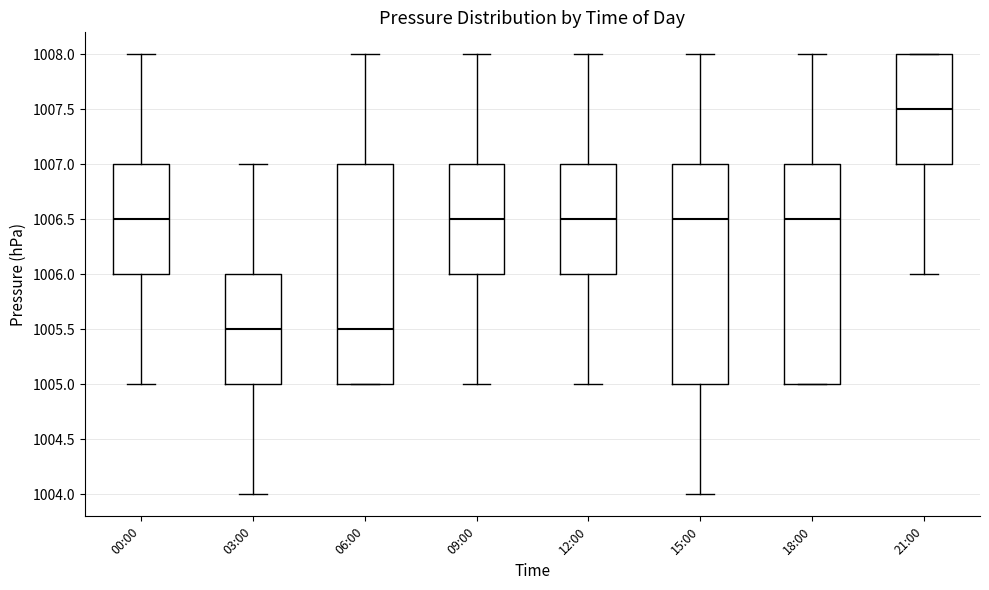

Reading left to right, read every box against the y-axis: the position of its median line, the range the box covers, and the ends of its whiskers. The values are not printed on the chart, so give them approximately, as read against the axis.

00:00: median 1006.5, box 1006.0 to 1007.0, whiskers 1005.0 to 1008.0
03:00: median 1005.5, box 1005.0 to 1006.0, whiskers 1004.0 to 1007.0
06:00: median 1005.5, box 1005.0 to 1007.0, whiskers 1005.0 to 1008.0
09:00: median 1006.5, box 1006.0 to 1007.0, whiskers 1005.0 to 1008.0
12:00: median 1006.5, box 1006.0 to 1007.0, whiskers 1005.0 to 1008.0
15:00: median 1006.5, box 1005.0 to 1007.0, whiskers 1004.0 to 1008.0
18:00: median 1006.5, box 1005.0 to 1007.0, whiskers 1005.0 to 1008.0
21:00: median 1007.5, box 1007.0 to 1008.0, whiskers 1006.0 to 1008.0